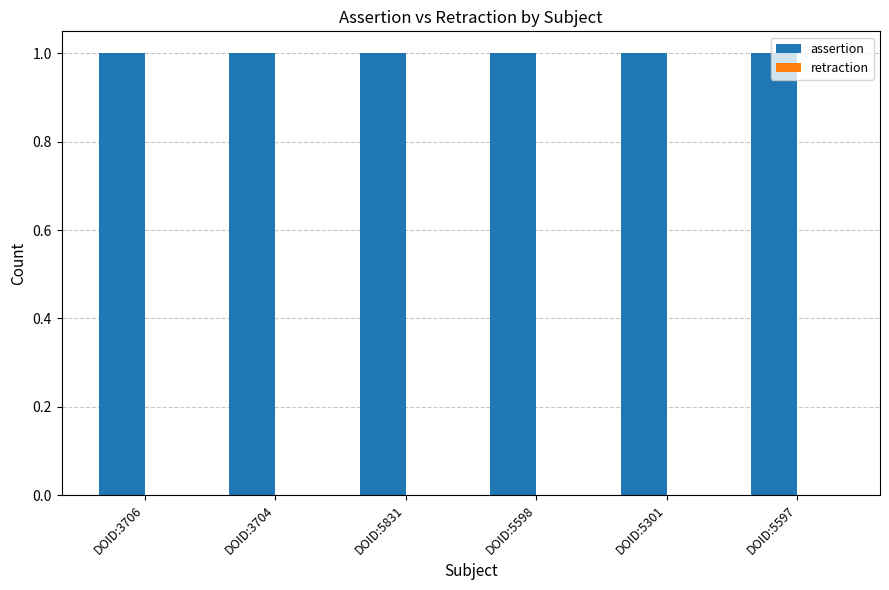

How many bars are there in each group?

2